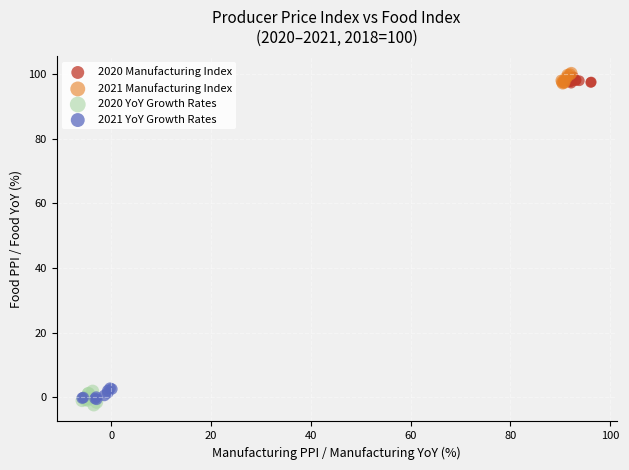

Which series contains the highest Y value?

2021 Manufacturing Index